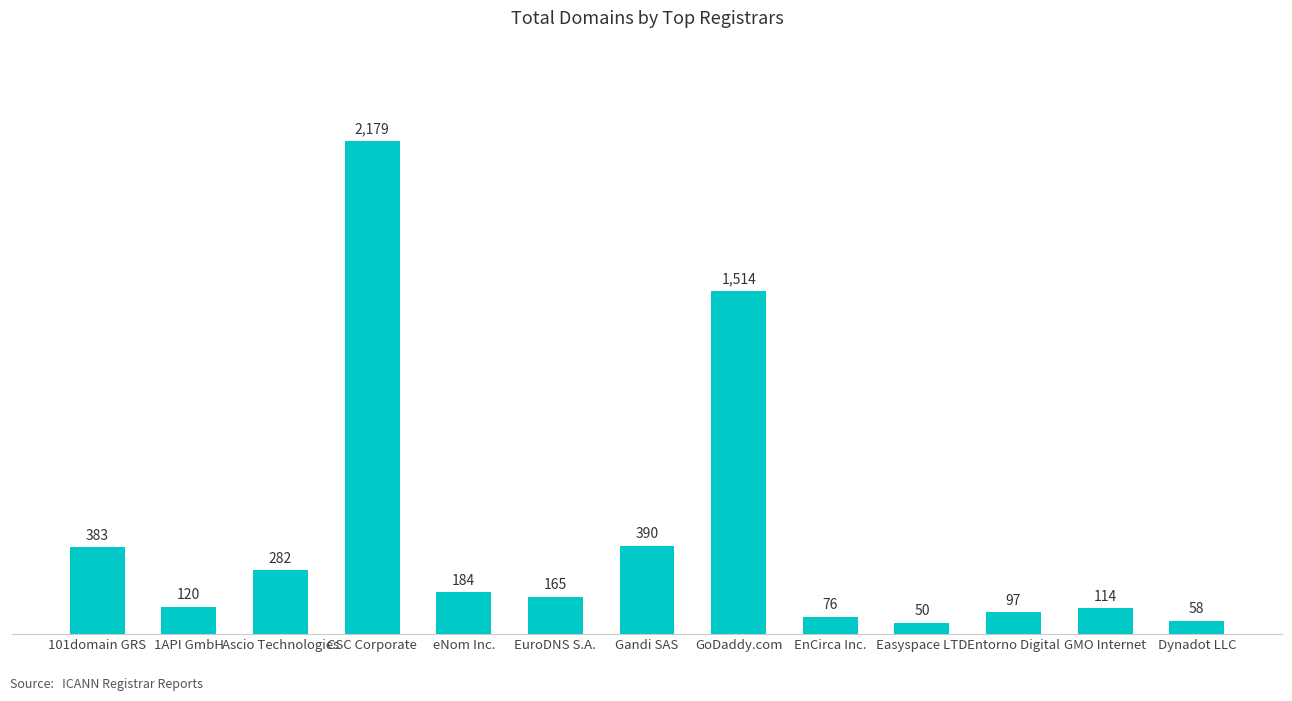

List the labels in order of value, largest first.

CSC Corporate, GoDaddy.com, Gandi SAS, 101domain GRS, Ascio Technologies, eNom Inc., EuroDNS S.A., 1API GmbH, GMO Internet, Entorno Digital, EnCirca Inc., Dynadot LLC, Easyspace LTD